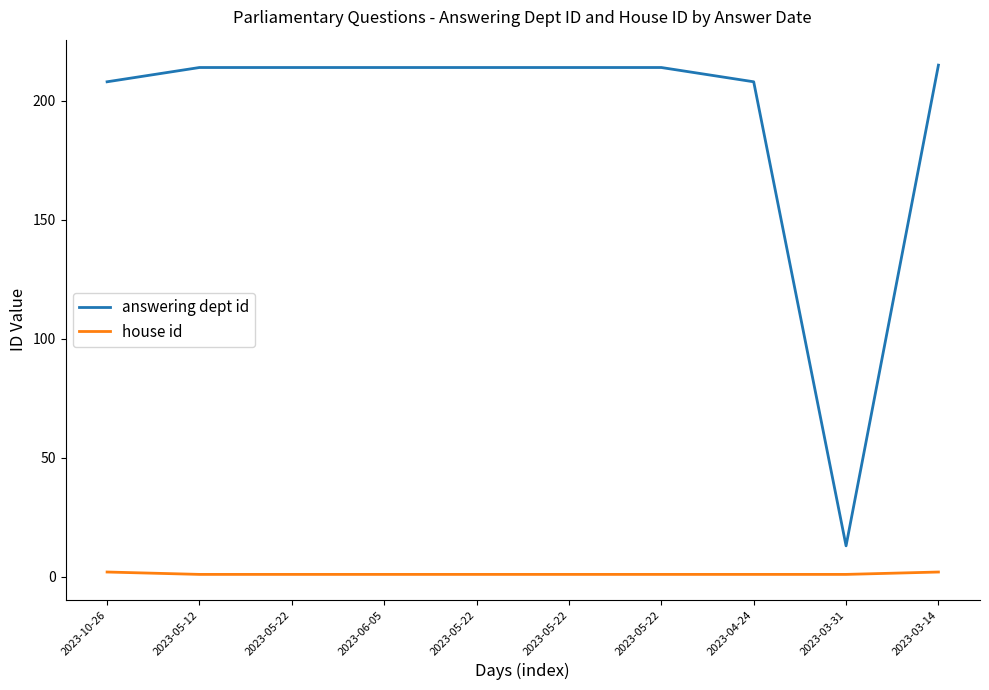

At which category does the chart reach its minimum across all series?

2023-05-12